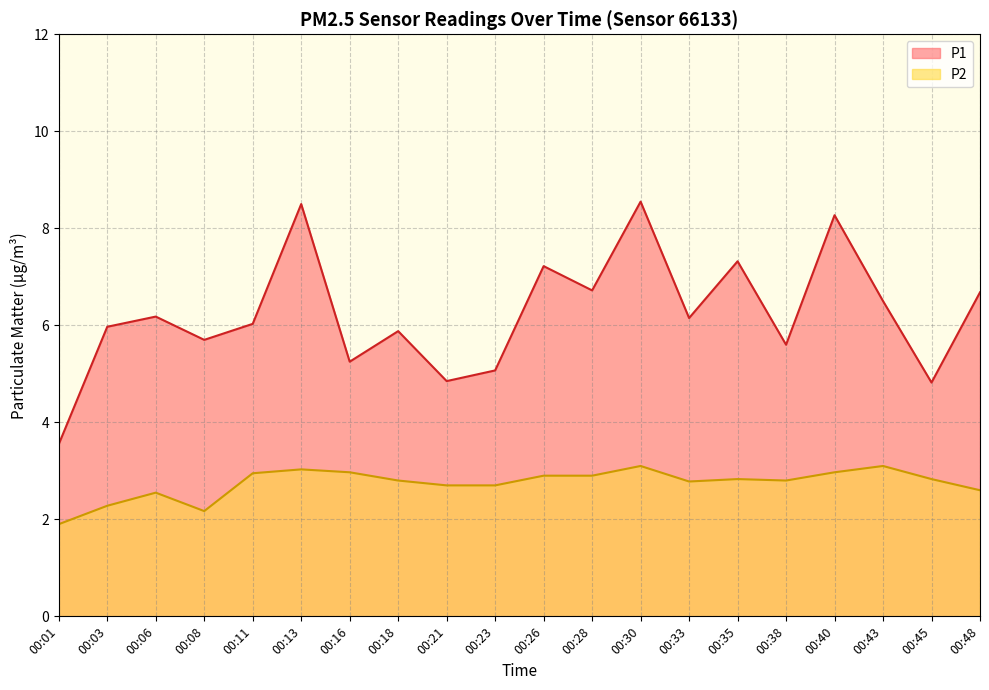

Which series has the widest spread of values?

P1